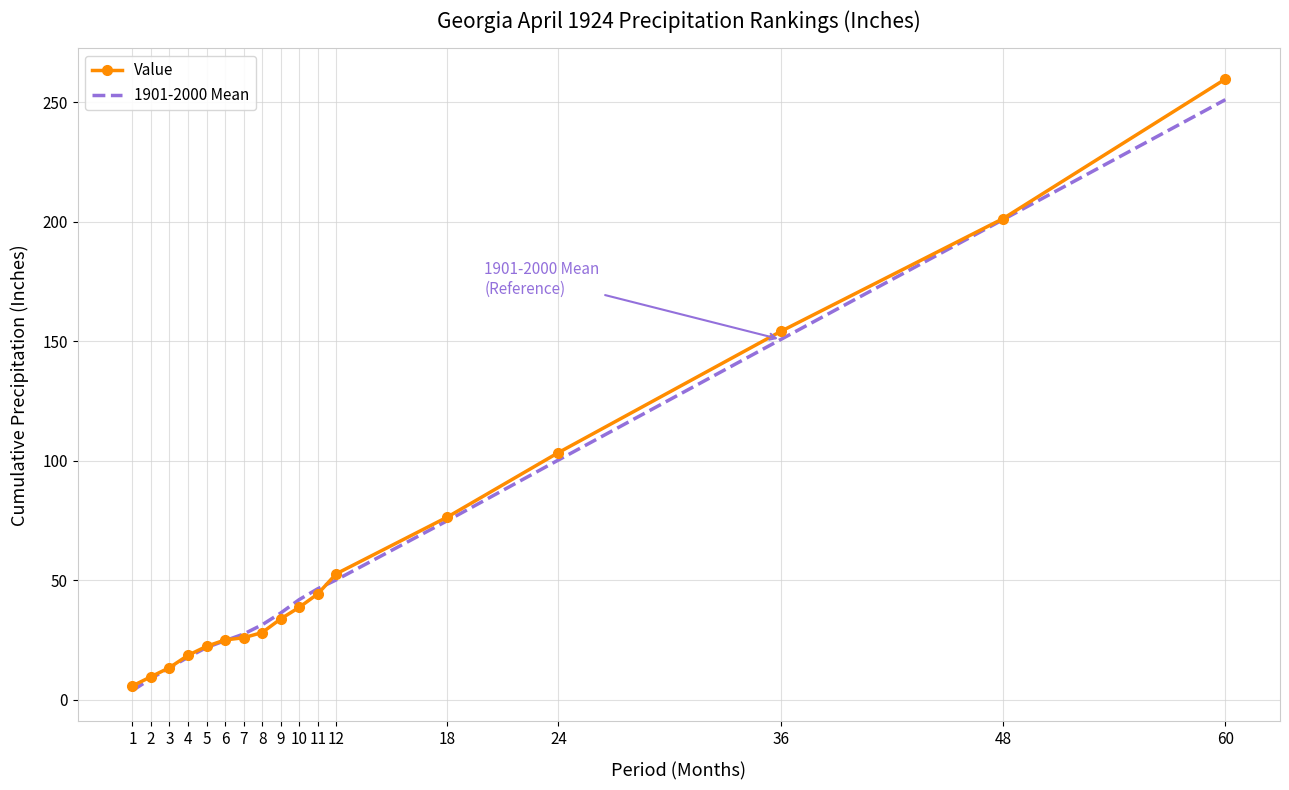

Which series changed the most between 2 and 11?

1901-2000 Mean